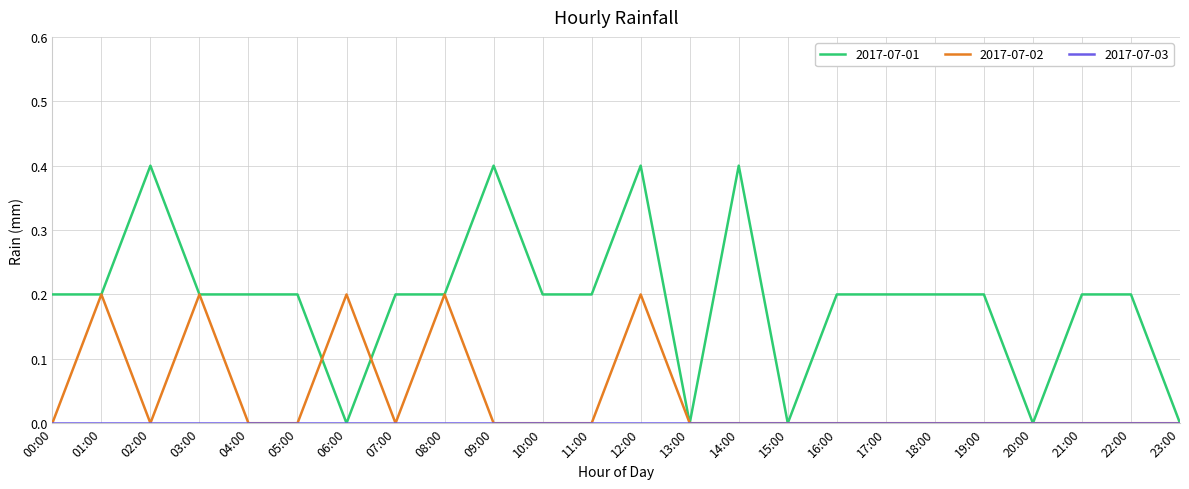

What is the greatest value displayed?

0.4